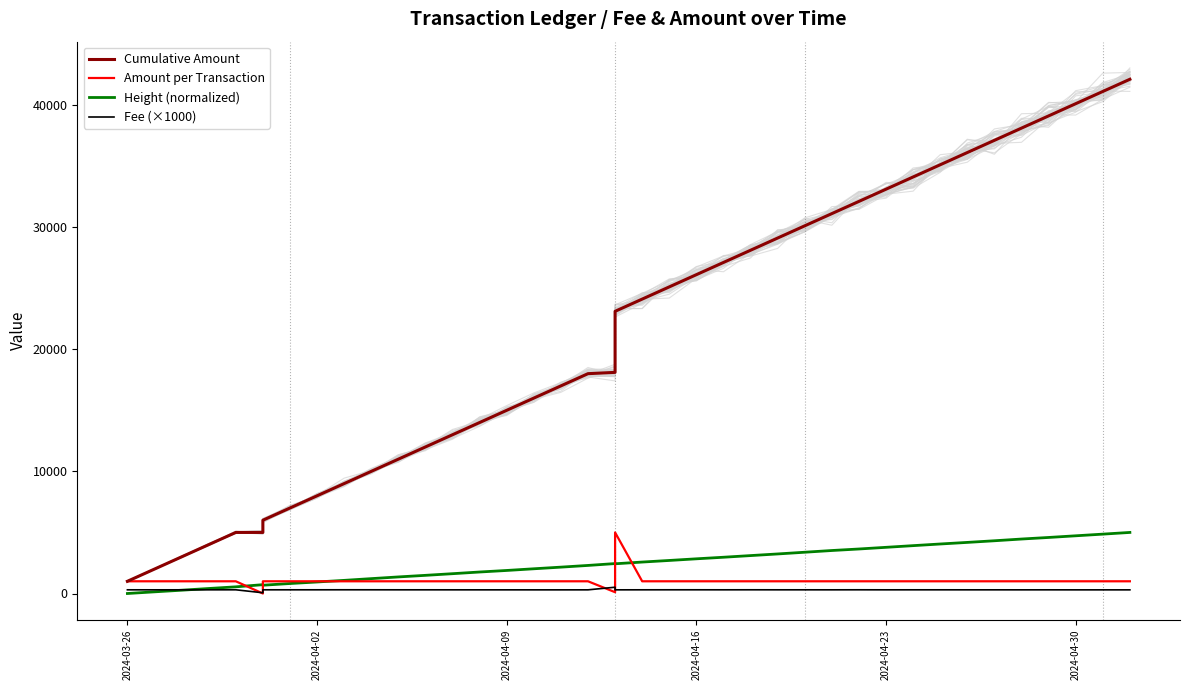

At how many categories does at least one series exceed 36888?

6